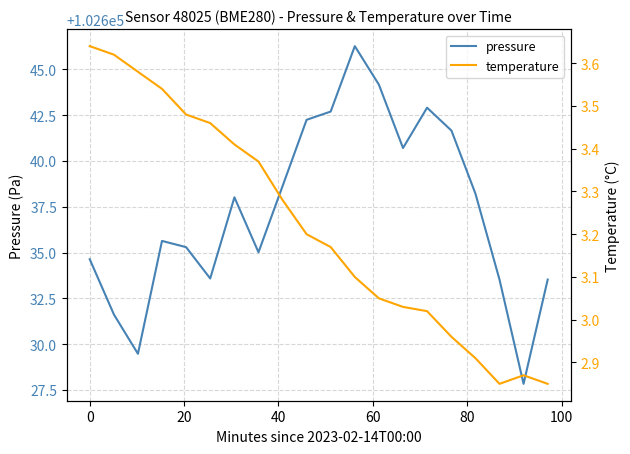

Rank the series at 100 from lowest to highest value.

temperature, pressure